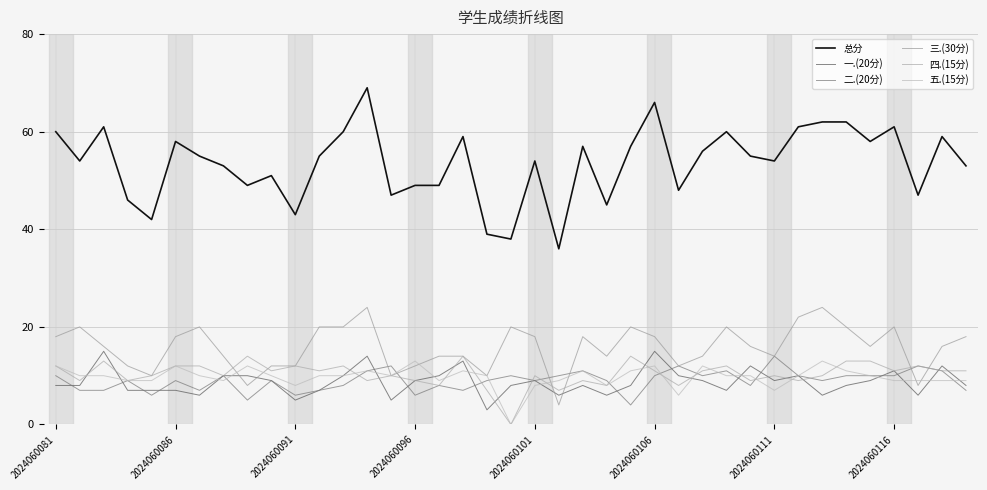

True or false: 三.(30分) has more than 2 points higher than both neighbors.

True